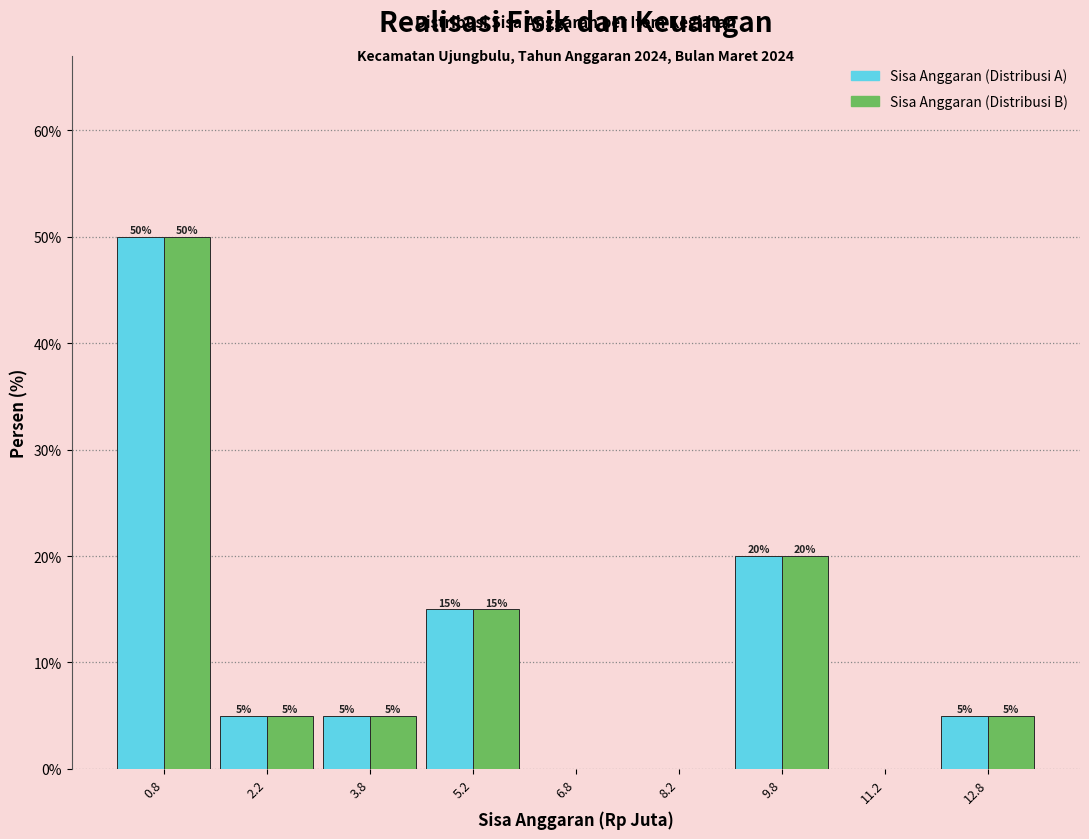

In the Sisa Anggaran (Distribusi A) series, which range on the x-axis has the tallest bar?

0.0 to 1.5